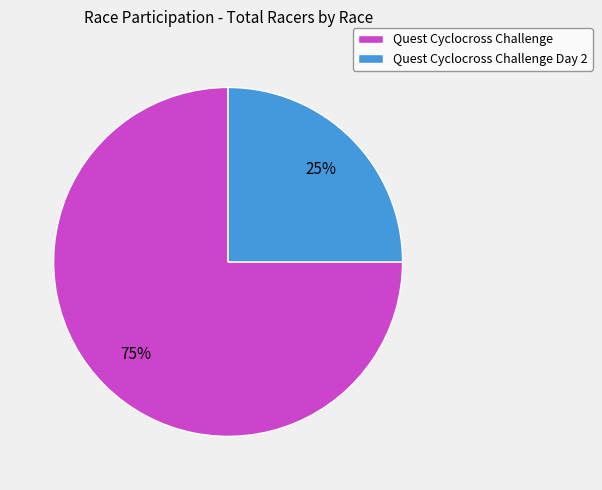

How many slices are in this pie chart?

2